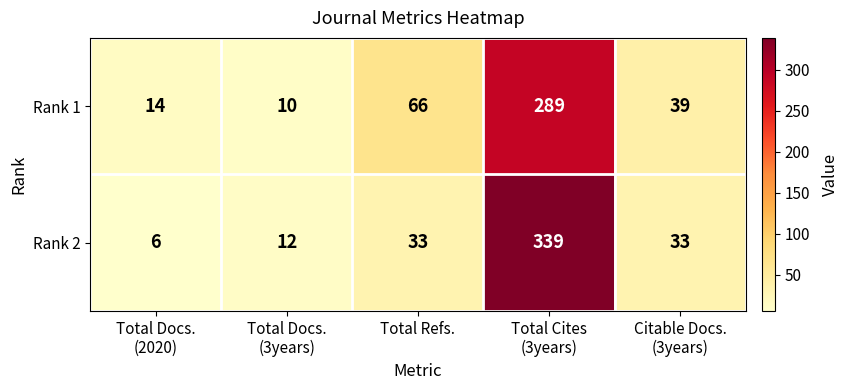

Rank the series by their maximum value, from highest to lowest.

Rank 2, Rank 1